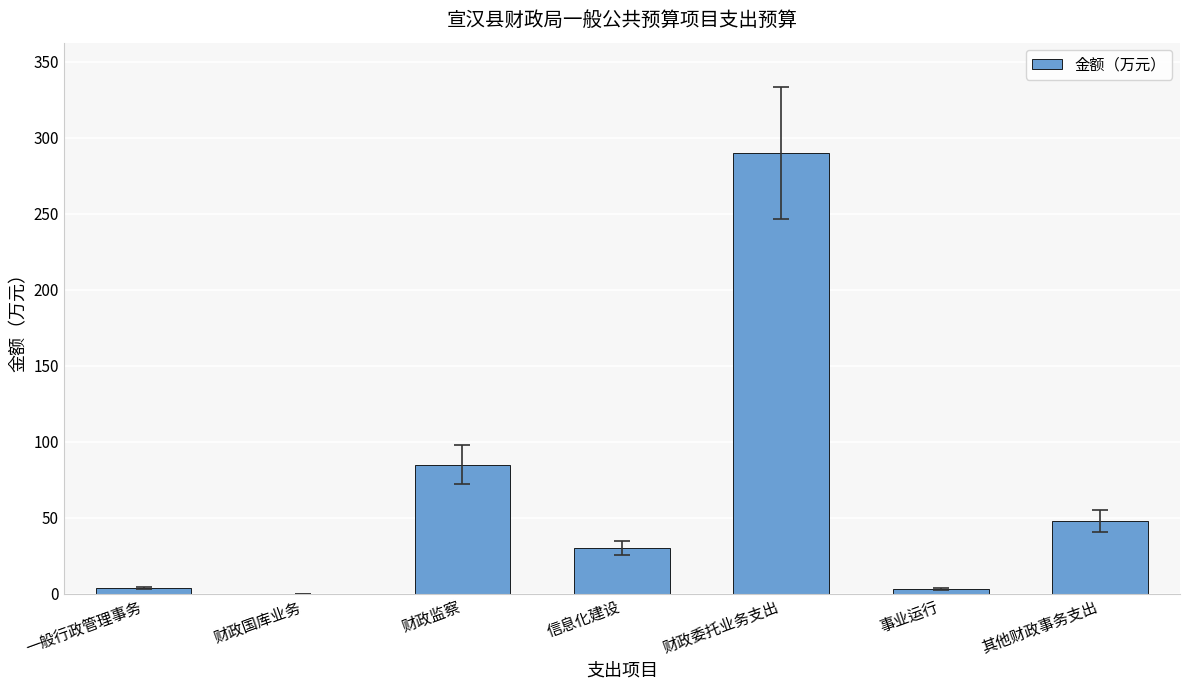

At which label is the value closest to 145?

财政监察